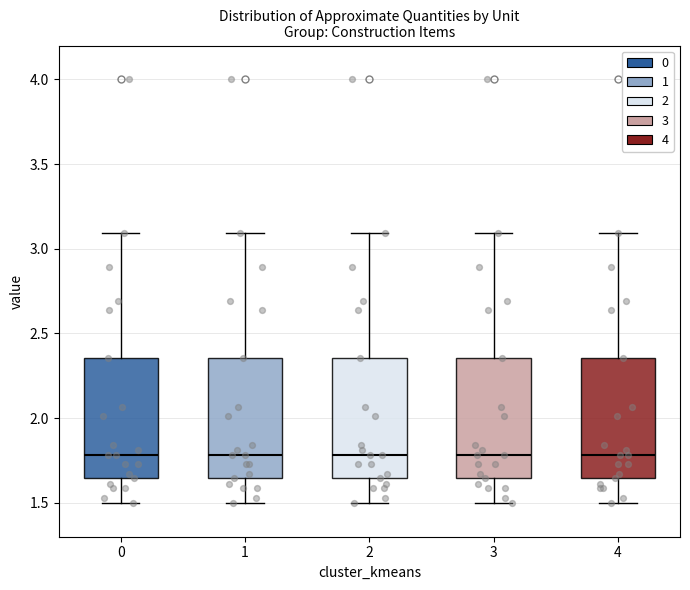

Where is the lower edge of the box at x = 4 on the y-axis? The values are not printed on the chart, so give them approximately, as read against the axis.

1.65